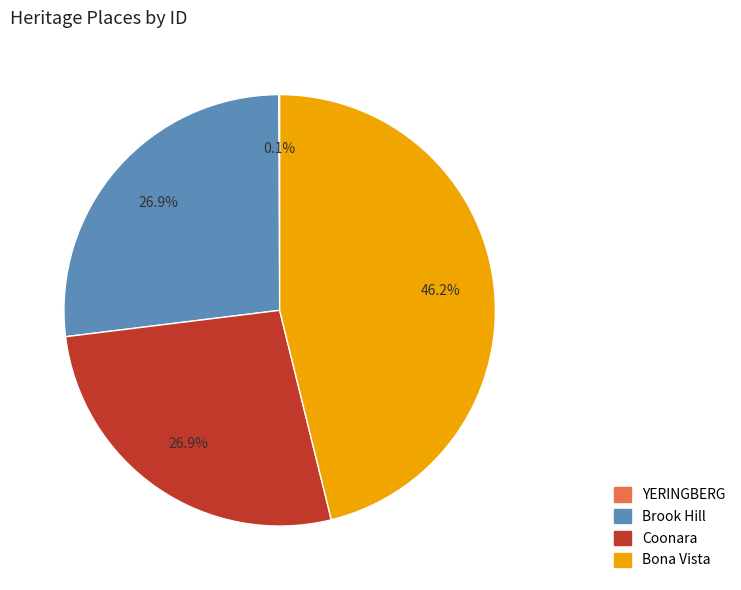

The Bona Vista slice represents 46% of the pie. True or false?

True